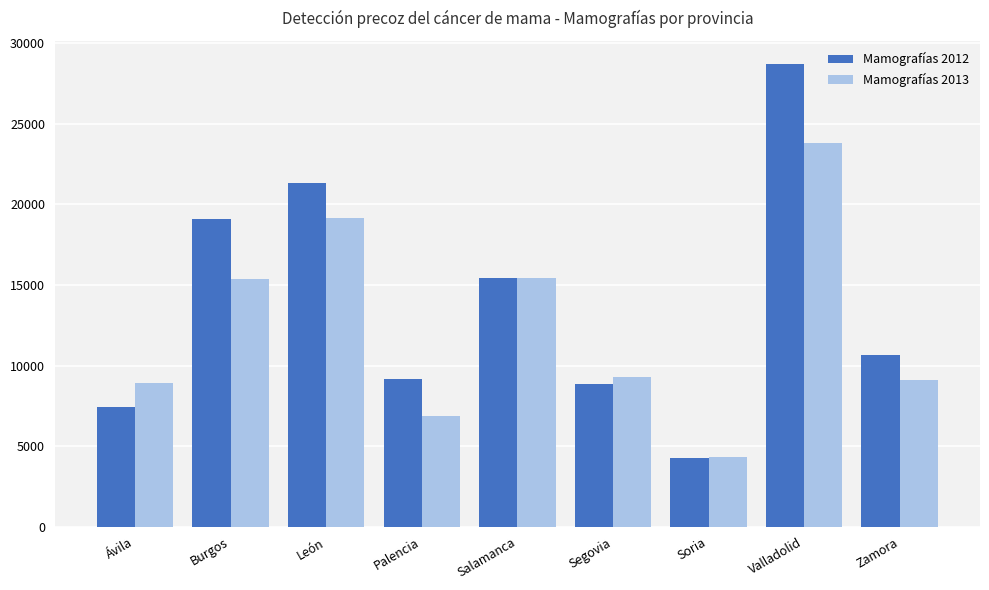

List the series in order of their overall mean, lowest first.

Mamografías 2013, Mamografías 2012